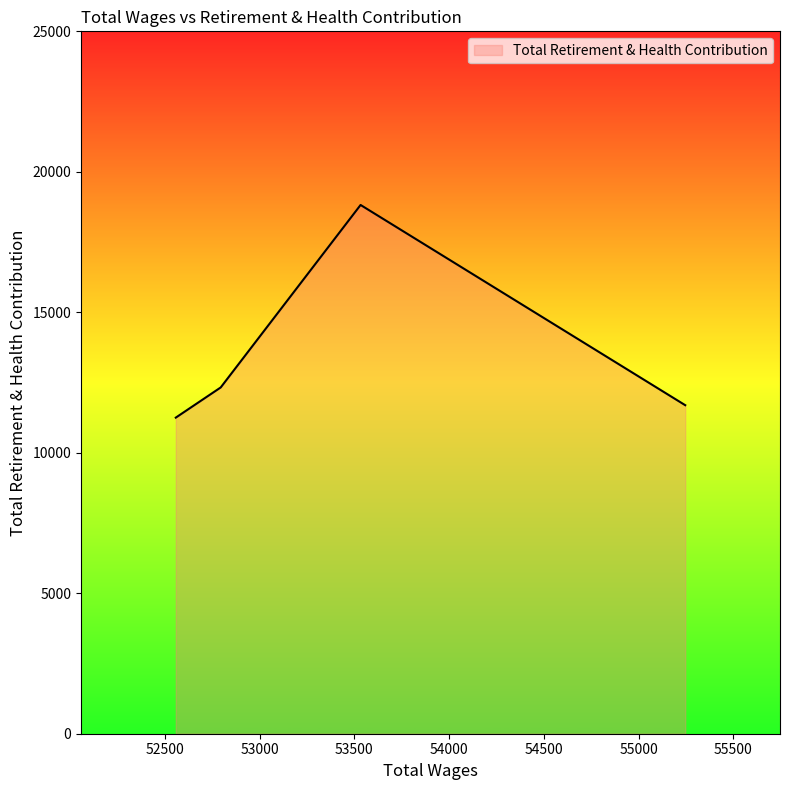

What is the greatest value displayed?

18820